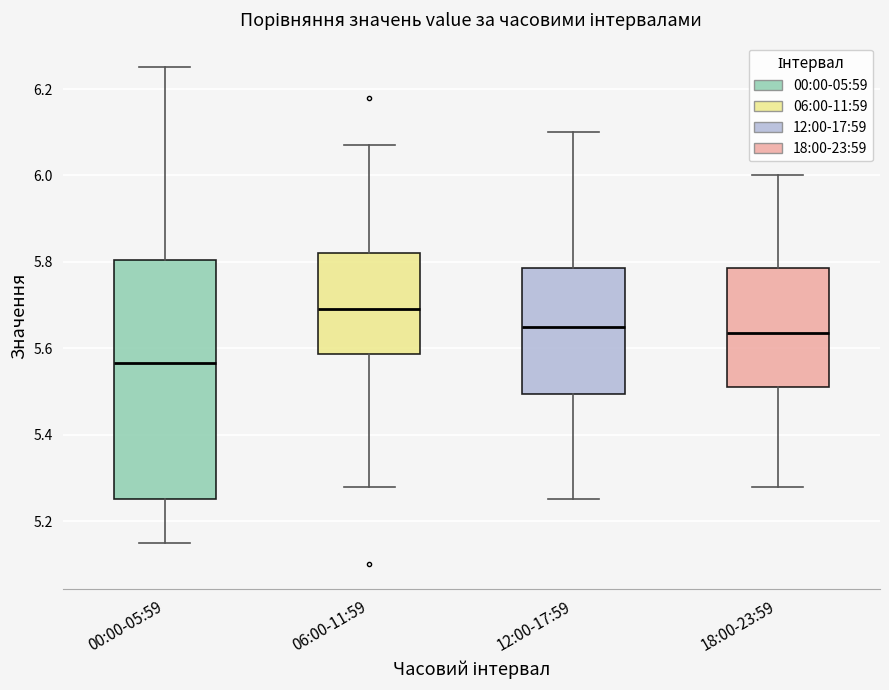

Reading left to right, read every box against the y-axis: the position of its median line, the range the box covers, and the ends of its whiskers. The values are not printed on the chart, so give them approximately, as read against the axis.

00:00-05:59: median 5.56, box 5.26 to 5.80, whiskers 5.16 to 6.26
06:00-11:59: median 5.70, box 5.58 to 5.82, whiskers 5.28 to 6.08
12:00-17:59: median 5.66, box 5.50 to 5.78, whiskers 5.26 to 6.10
18:00-23:59: median 5.64, box 5.52 to 5.78, whiskers 5.28 to 6.00